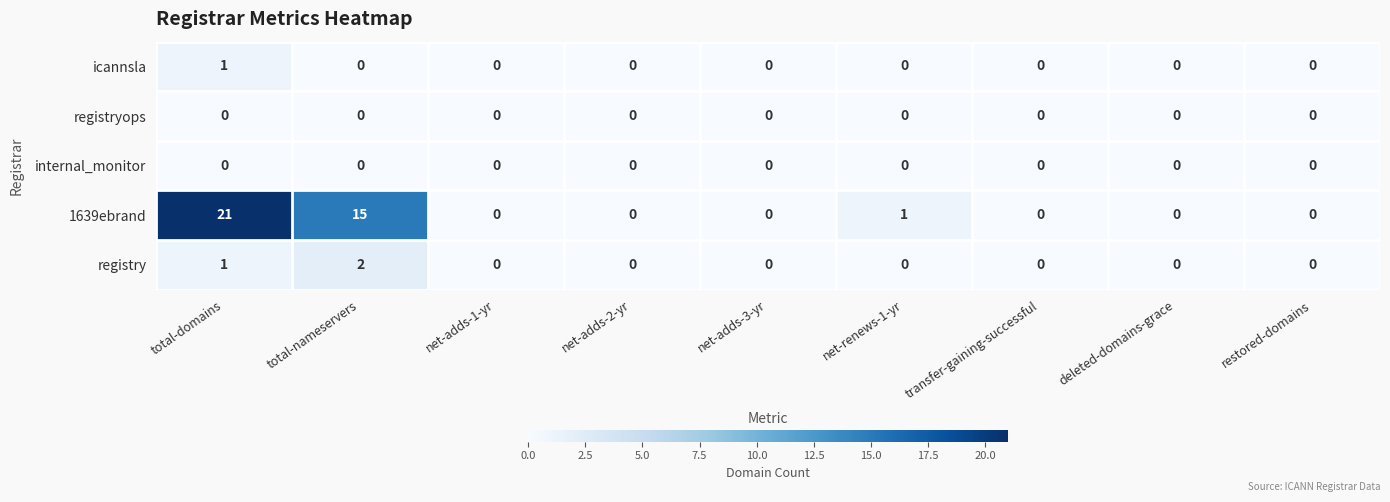

True or false: icannsla has a value of 0 at net-adds-3-yr.

True